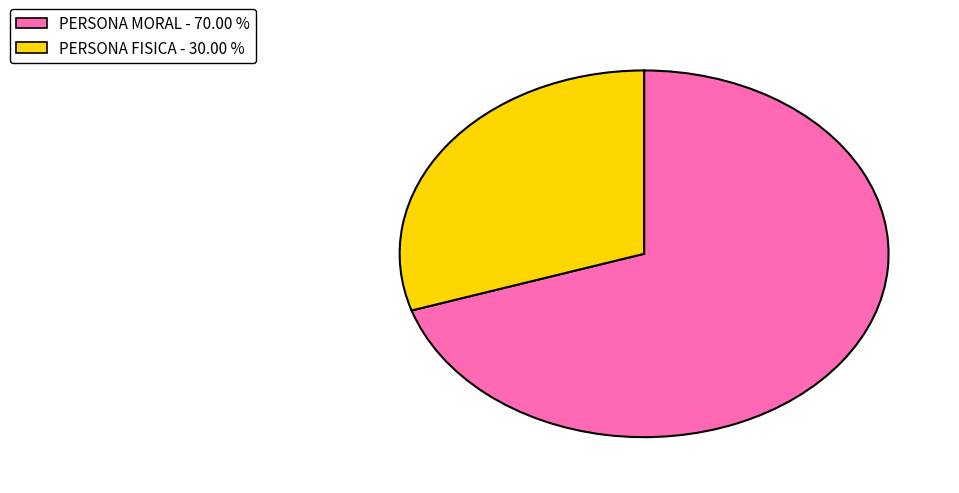

Which slice is the largest?

PERSONA MORAL